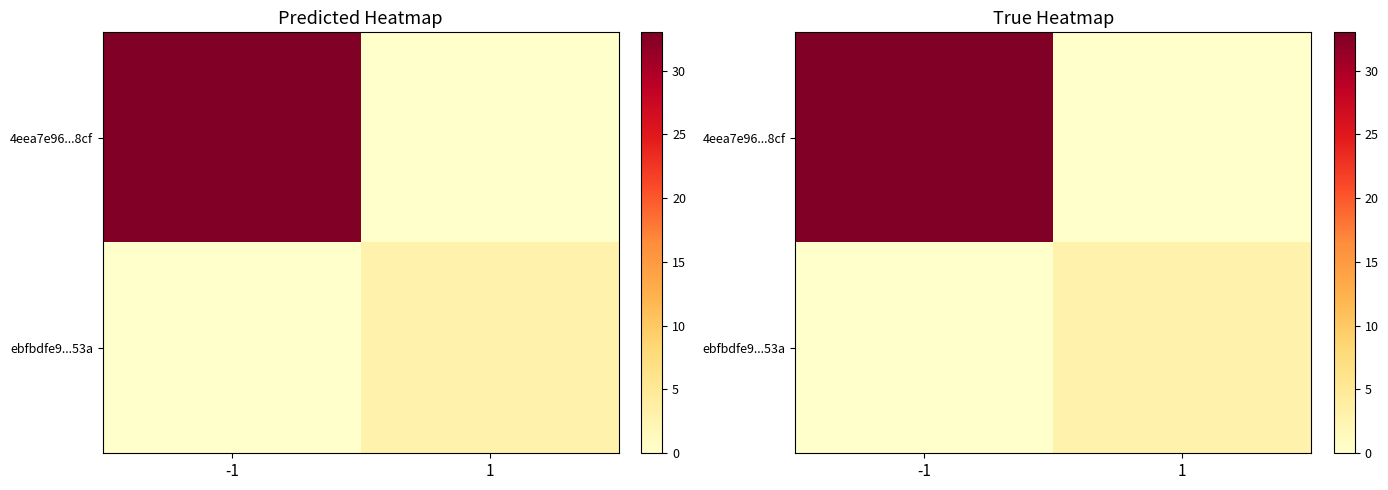

Which series has the largest total across all categories?

4eea7e96...8cf